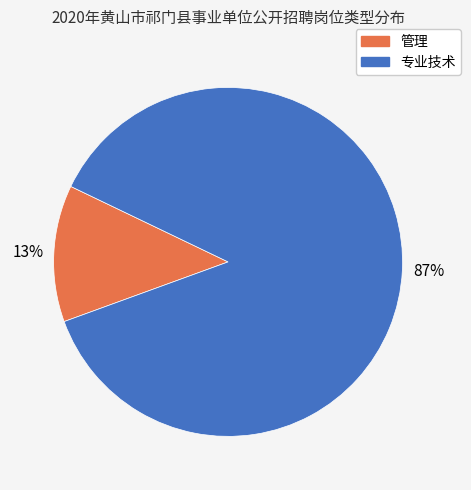

Which slice is the largest?

专业技术